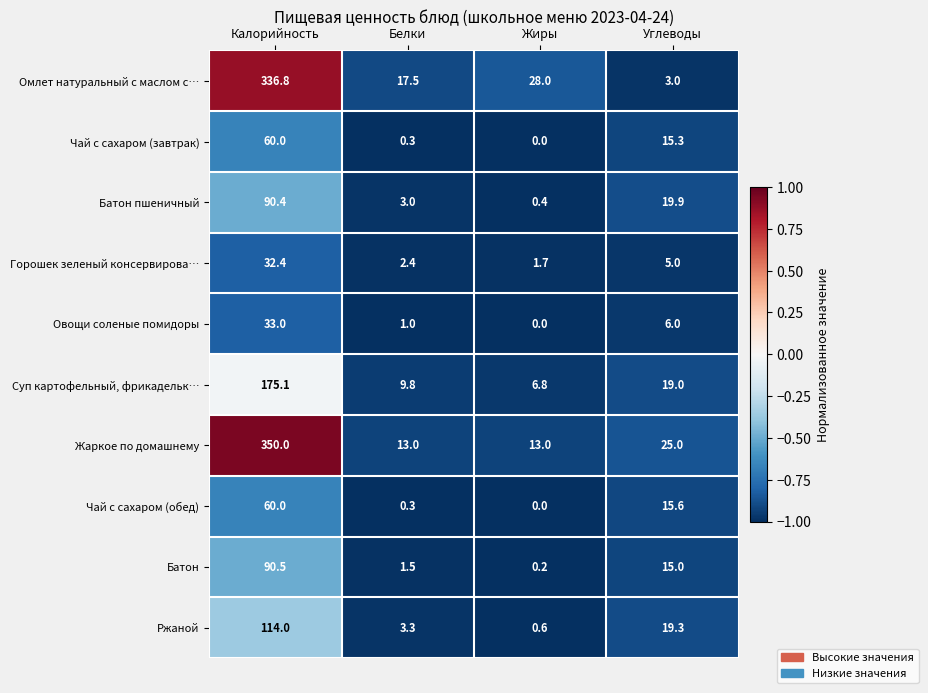

What is the greatest value displayed?

350.0